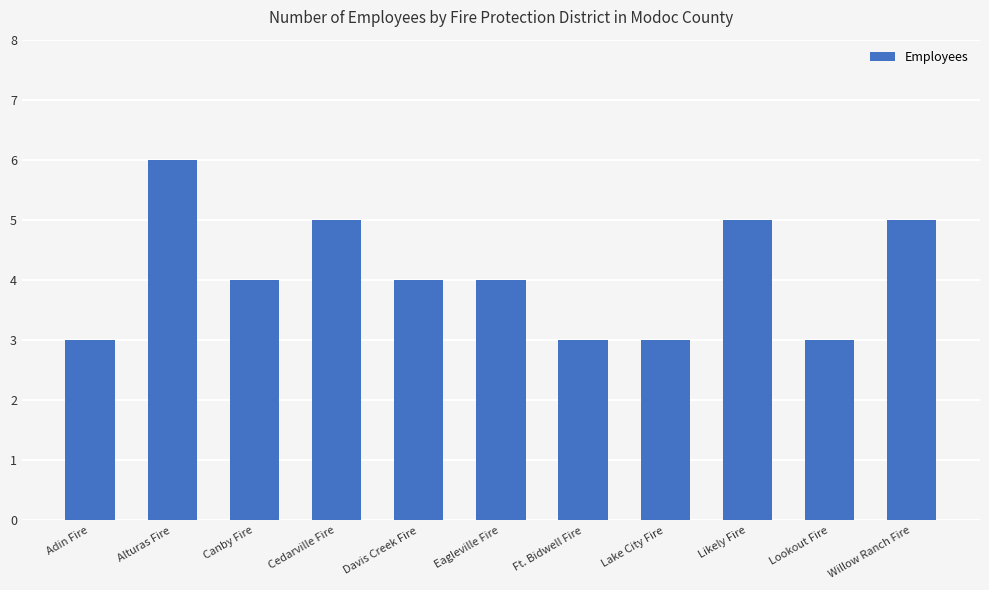

What is the average value?

4